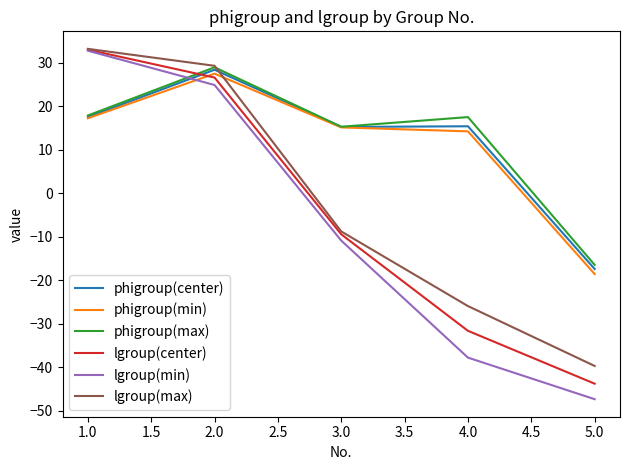

How many values in phigroup(max) are above zero?

4